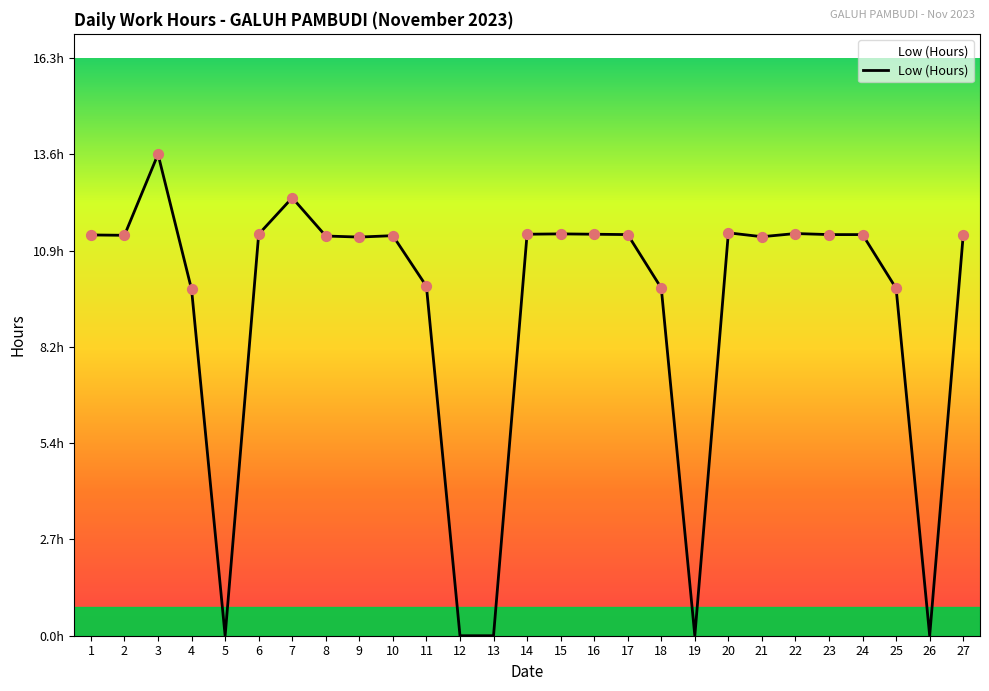

What is the ratio of the value at 7 to the value at 1?

1.1